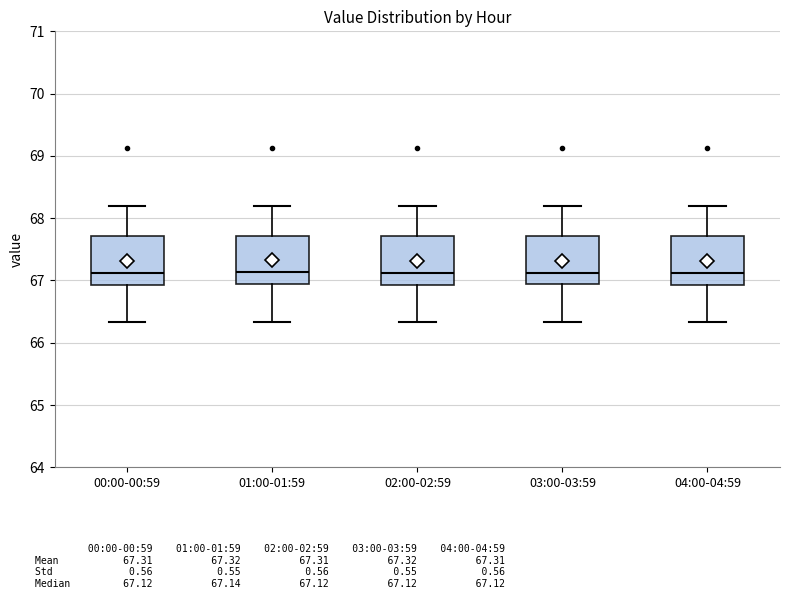

Reading left to right, transcribe this box plot: for each box, give where its median line is, the range the box spans, and where its two whiskers end, as read against the y-axis. The values are not printed on the chart, so give them approximately, as read against the axis.

00:00-00:59: median 67.1, box 66.9 to 67.7, whiskers 66.3 to 68.2
01:00-01:59: median 67.1, box 66.9 to 67.7, whiskers 66.3 to 68.2
02:00-02:59: median 67.1, box 66.9 to 67.7, whiskers 66.3 to 68.2
03:00-03:59: median 67.1, box 66.9 to 67.7, whiskers 66.3 to 68.2
04:00-04:59: median 67.1, box 66.9 to 67.7, whiskers 66.3 to 68.2